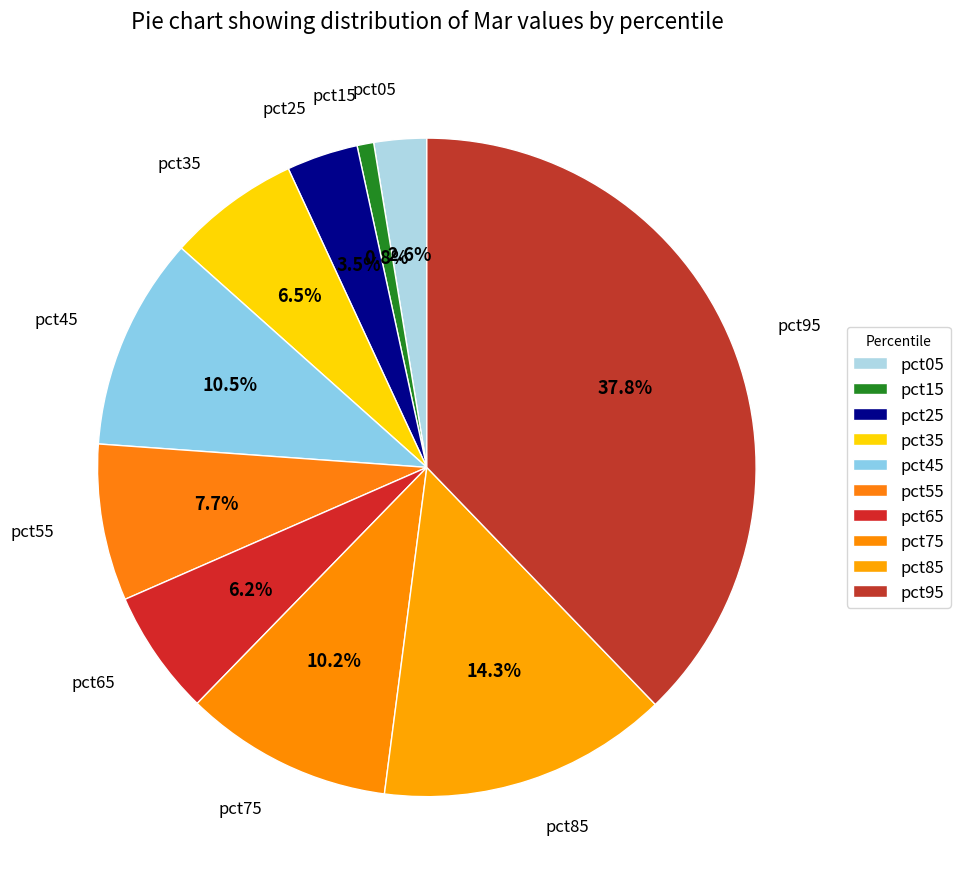

How much of the chart is everything except pct75?

89.8%